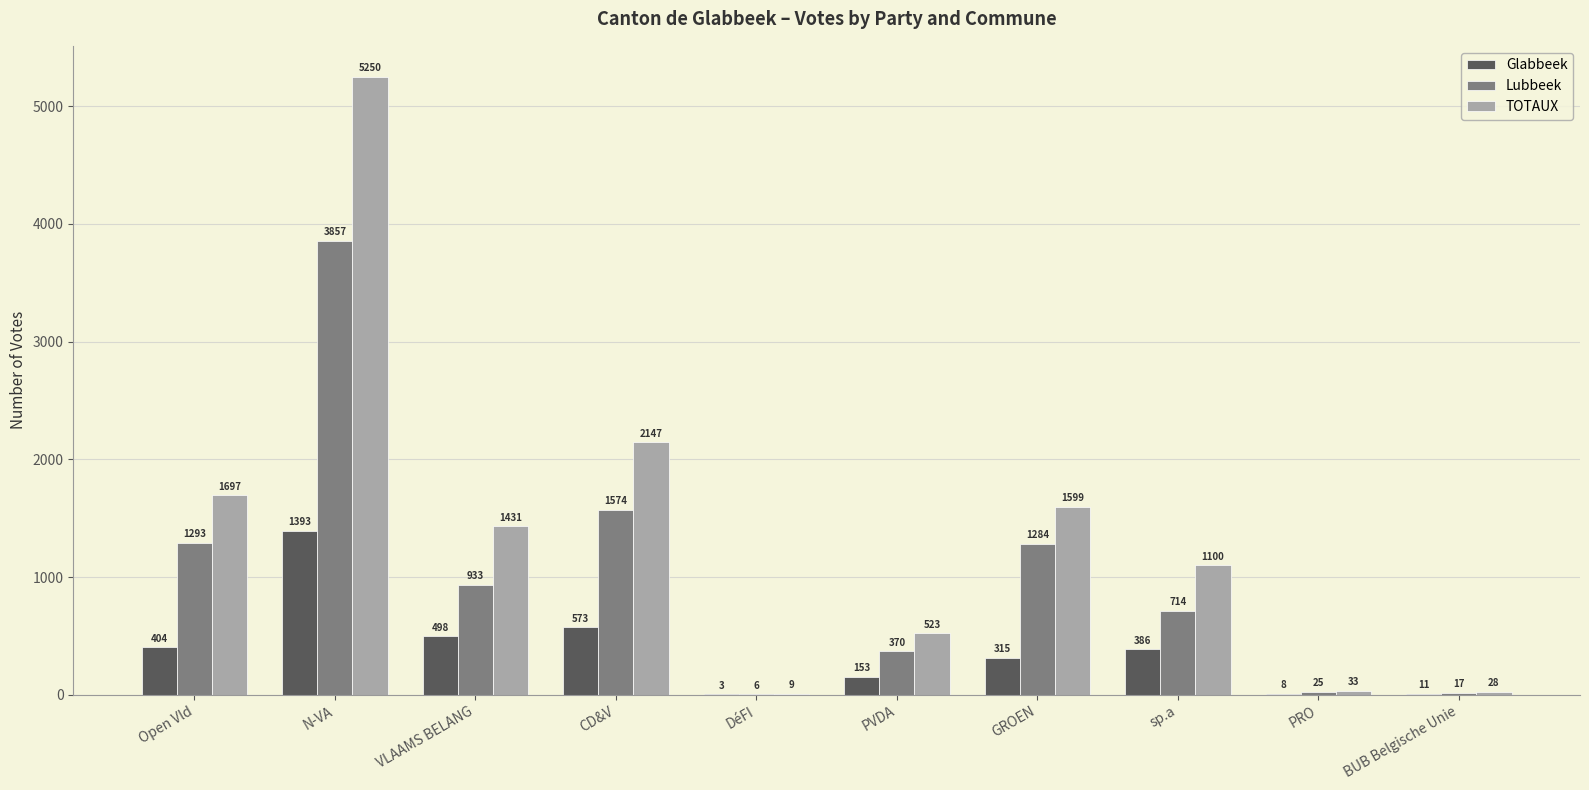

Are the bars horizontal?

No